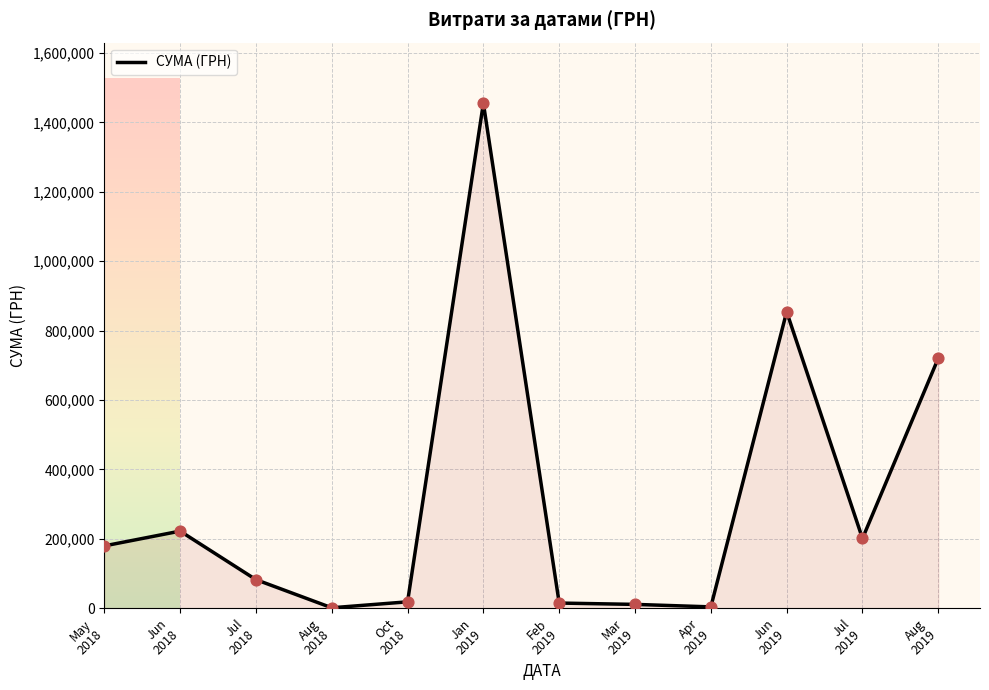

What is the ratio of the value at Mar
2019 to the value at Feb
2019?

0.7